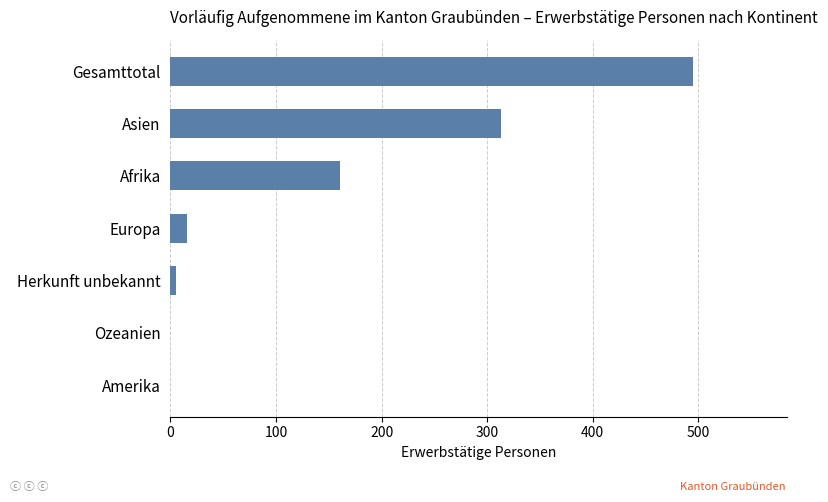

True or false: the data shows 16 at Europa.

True